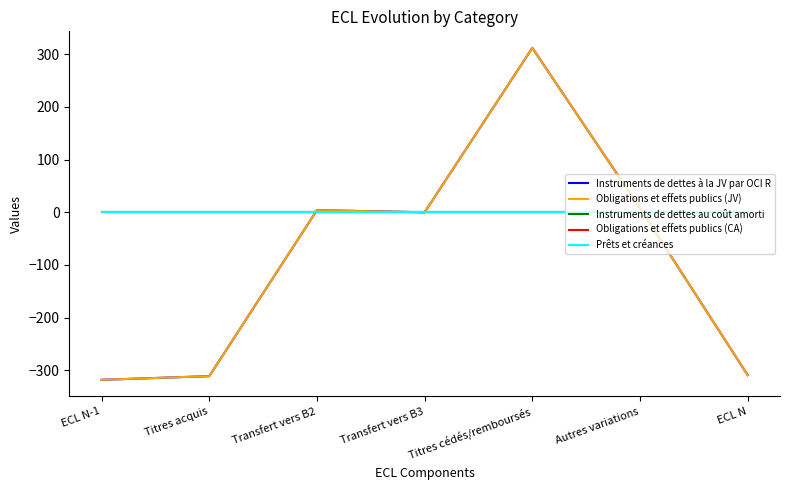

Between Transfert vers B3 and Titres cédés/remboursés, which series saw the biggest shift?

Instruments de dettes à la JV par OCI R